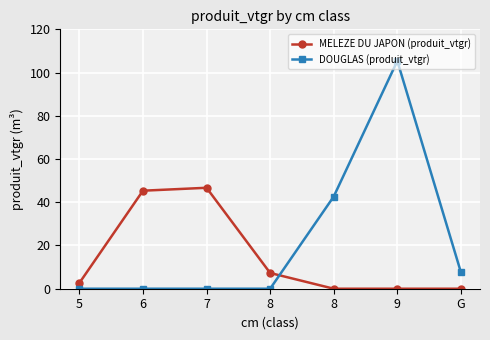

What are all the series names shown in the legend?

MELEZE DU JAPON (produit_vtgr), DOUGLAS (produit_vtgr)